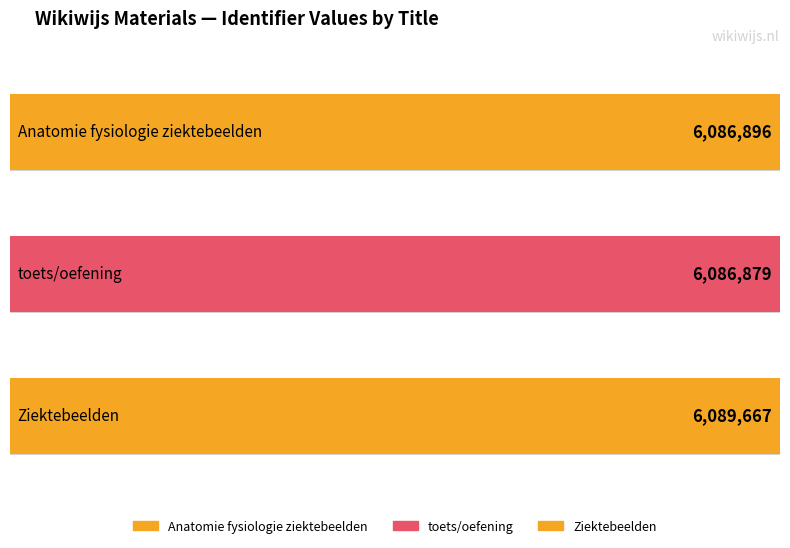

How many values are below 6086896?

1